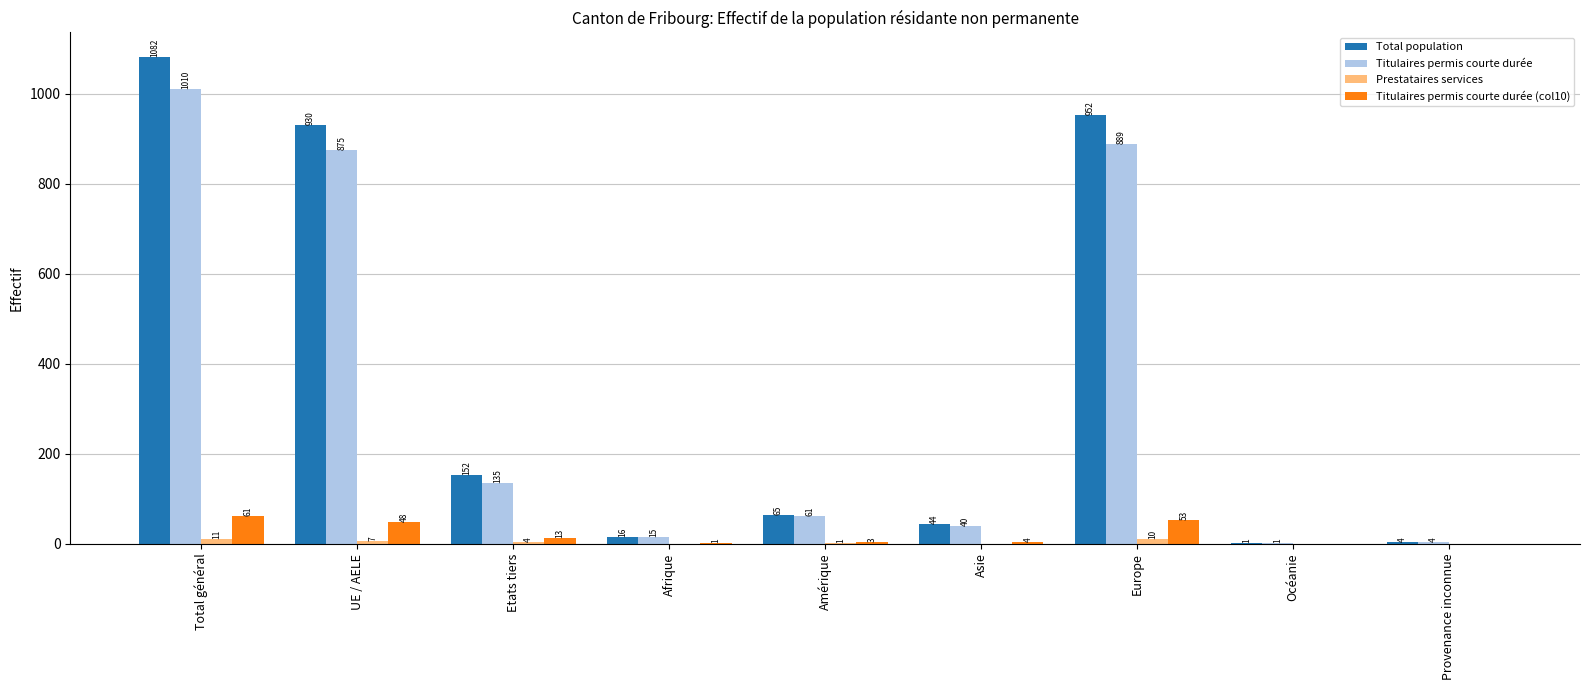

True or false: Titulaires permis courte durée (col10) has a value of 1 at Afrique.

True